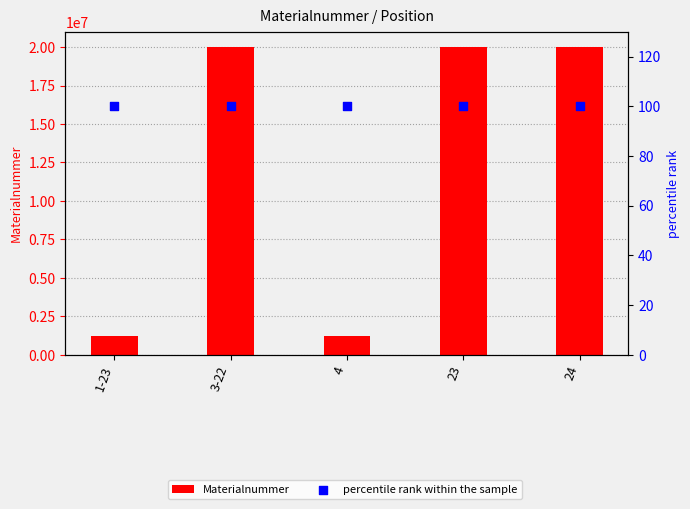

Which series has the widest spread of Y values?

Materialnummer